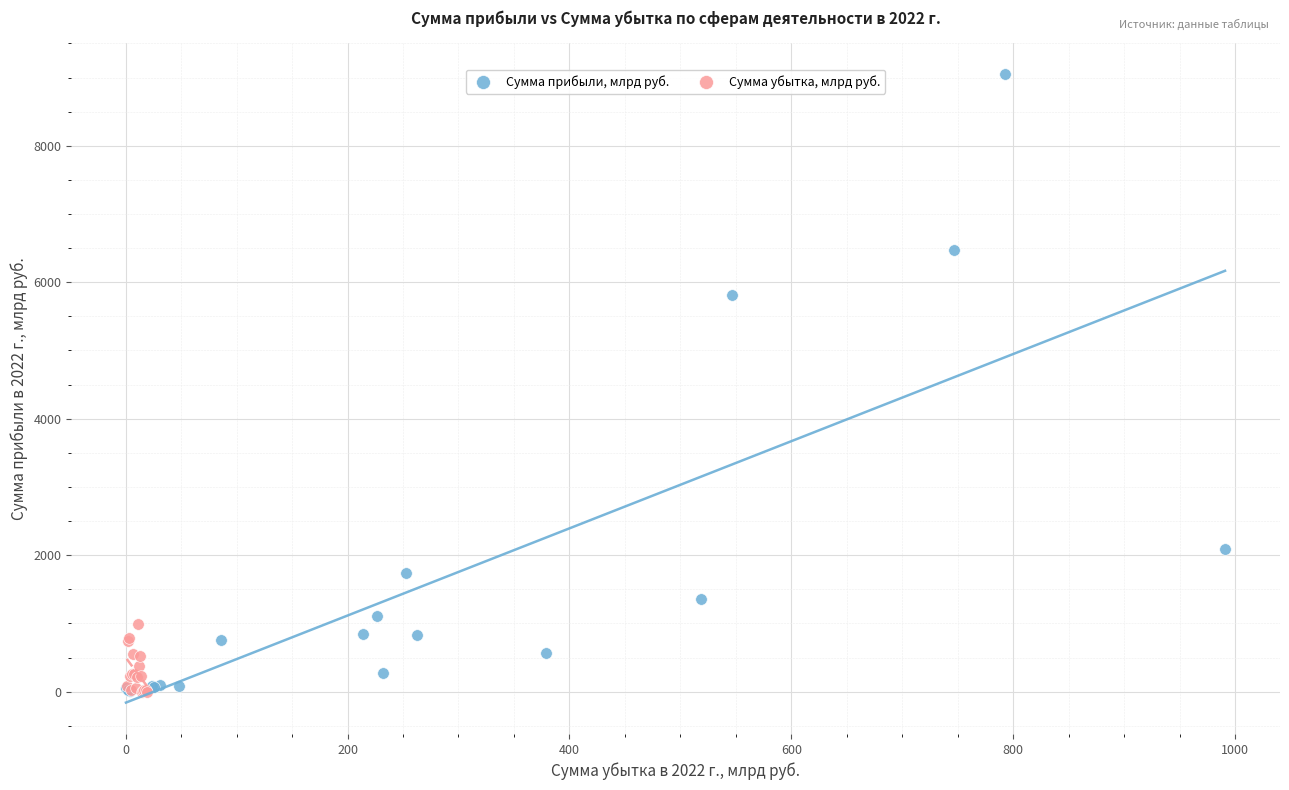

Which series contains the highest Y value?

Сумма прибыли, млрд руб.